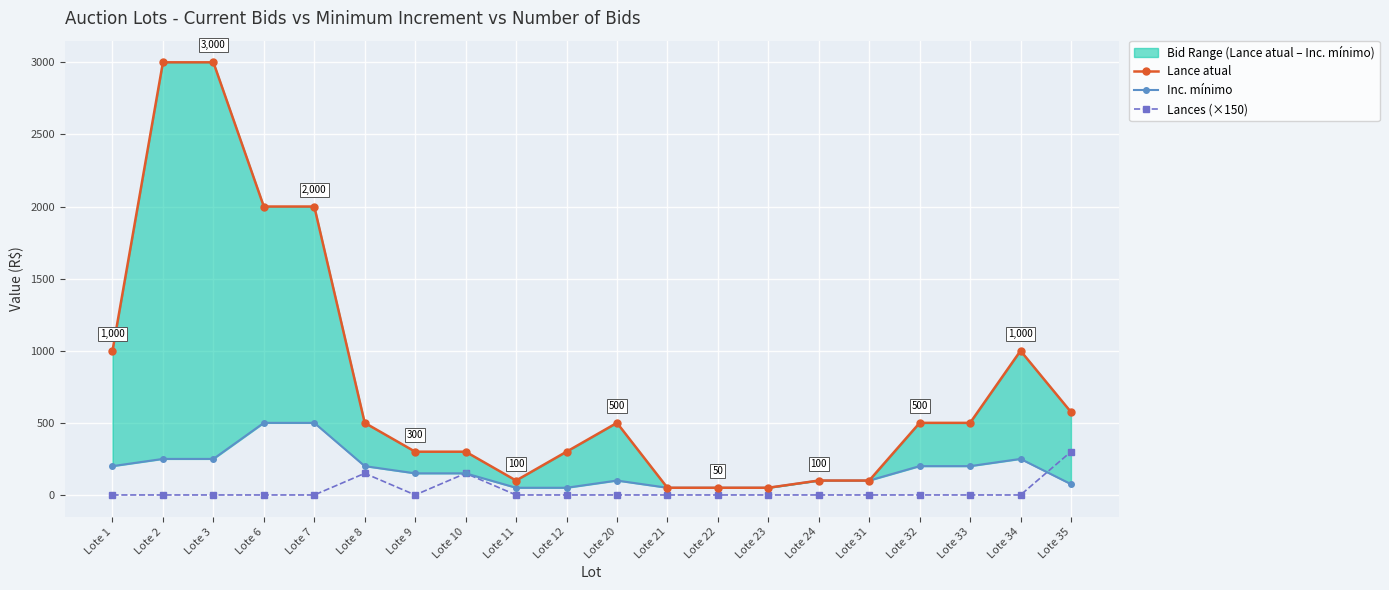

Read the Lance atual value at Lote 20, to the nearest 10.

500